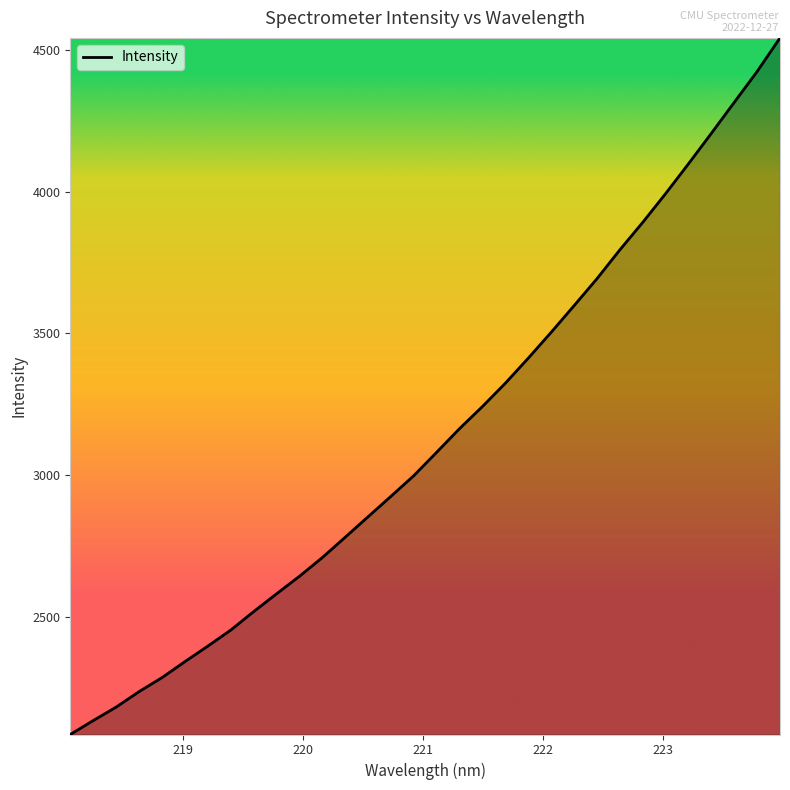

What is the sum of all values?

100435.7